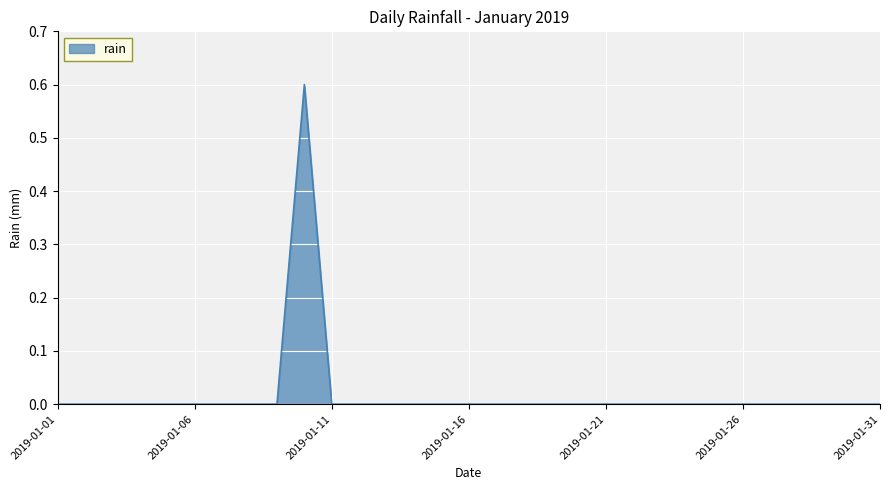

What is the greatest value displayed?

0.6